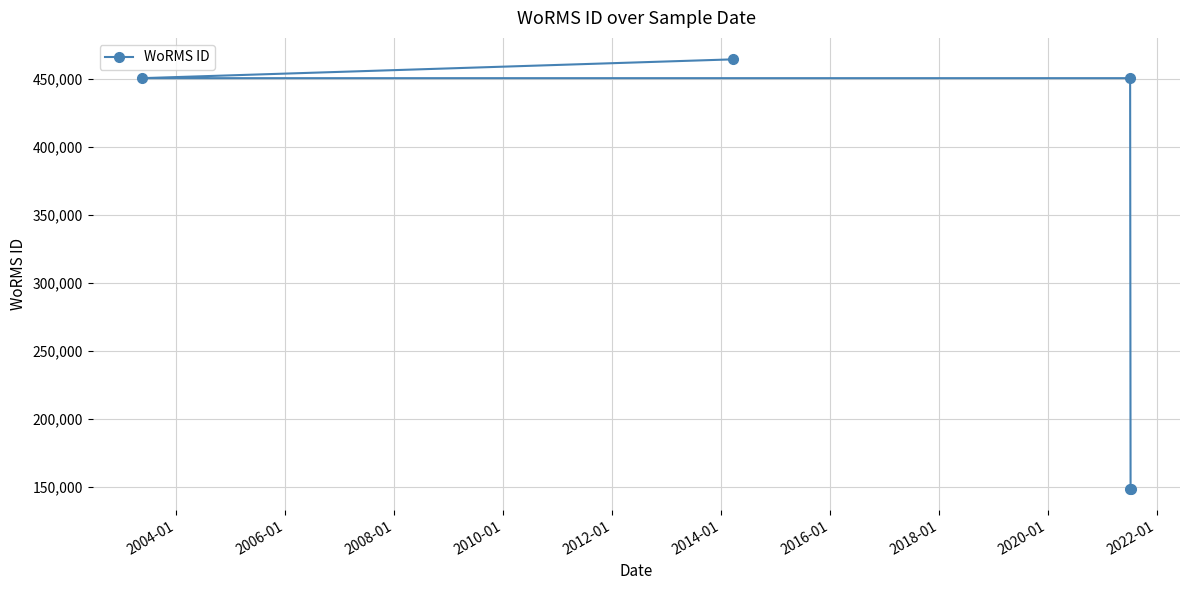

The value at 2006-01 is 450619. True or false?

True